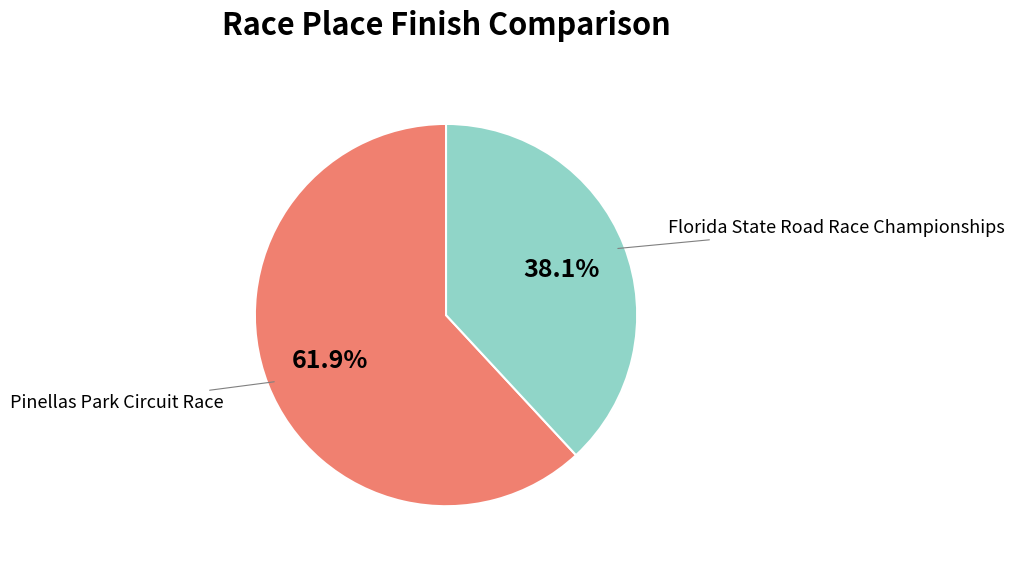

Is there a majority slice in this chart?

Yes